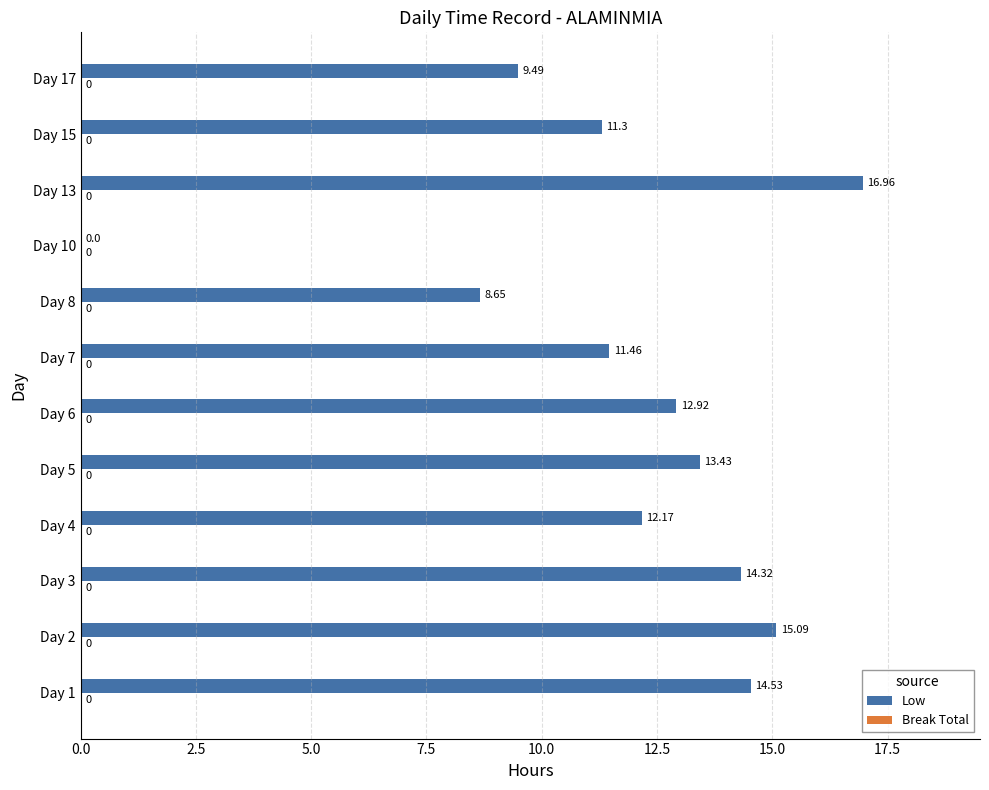

What is the ratio of the value at Day 2 to the value at Day 6?

1.2